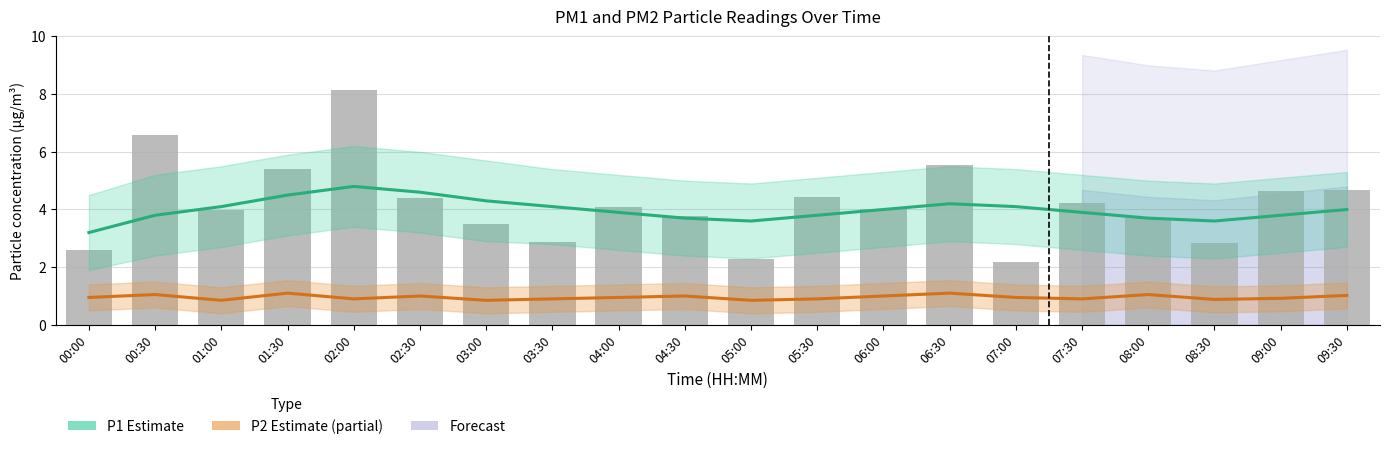

What is the greatest value displayed?

8.1